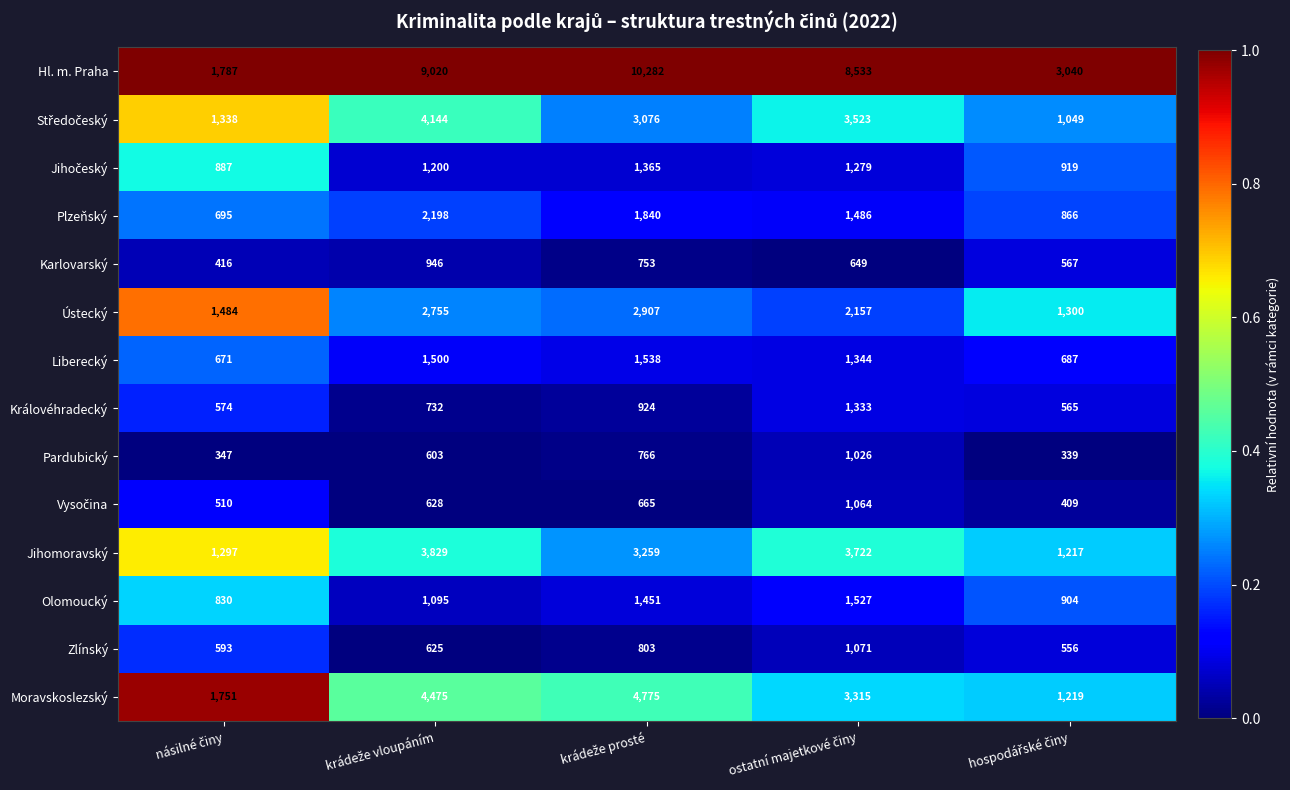

What is the maximum value for Hl. m. Praha?

10282